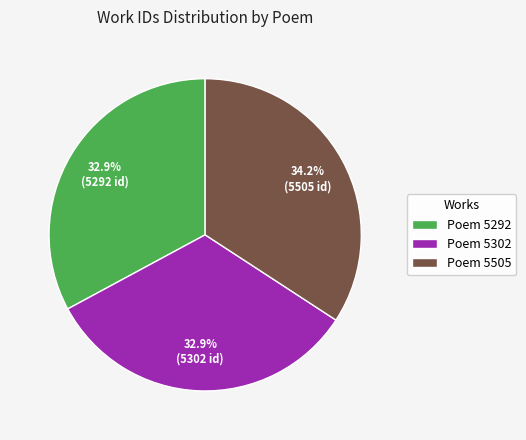

Which slice is the largest?

Poem 5505